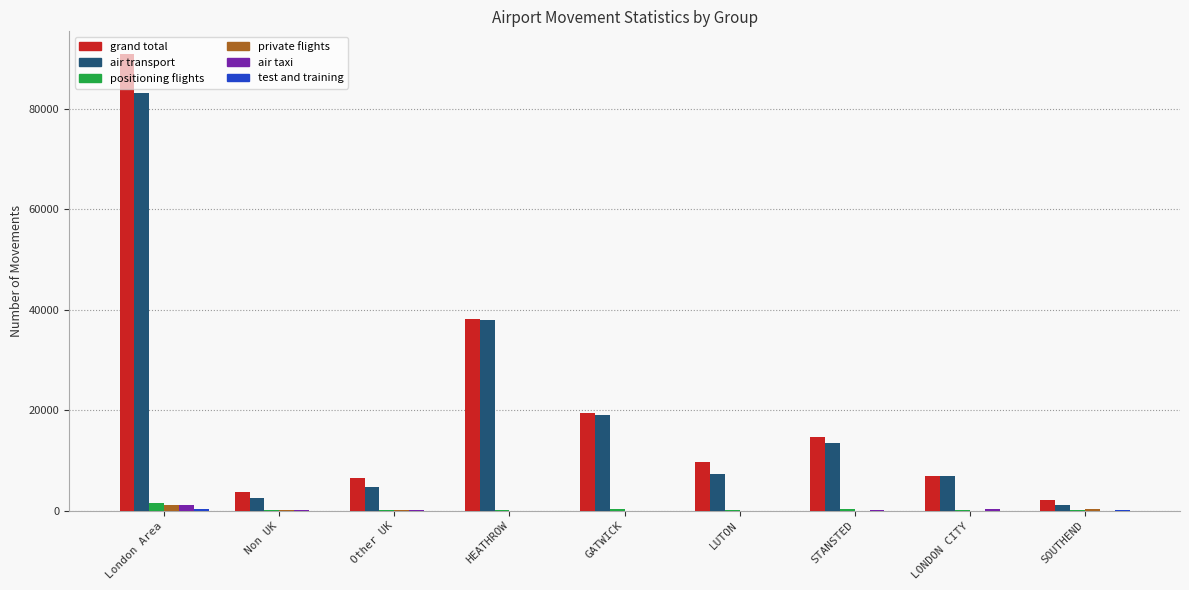

Which label corresponds to the largest value in the chart?

London Area